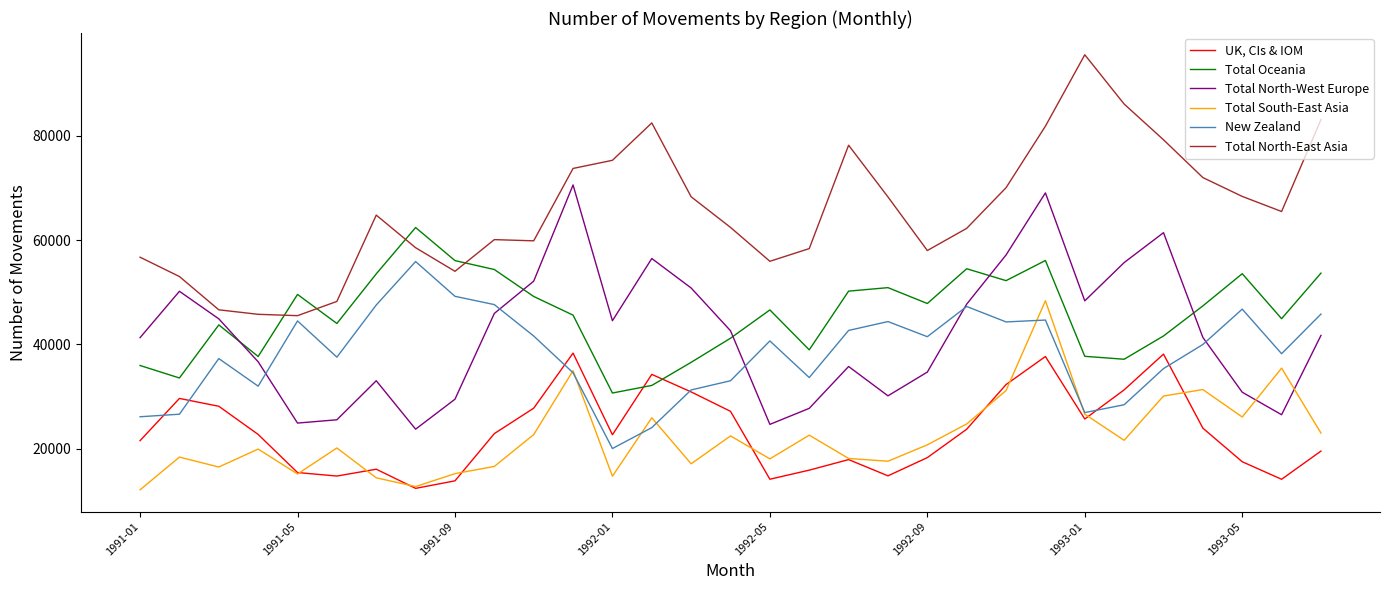

True or false: Total North-East Asia and Total North-West Europe intersect in this chart.

False